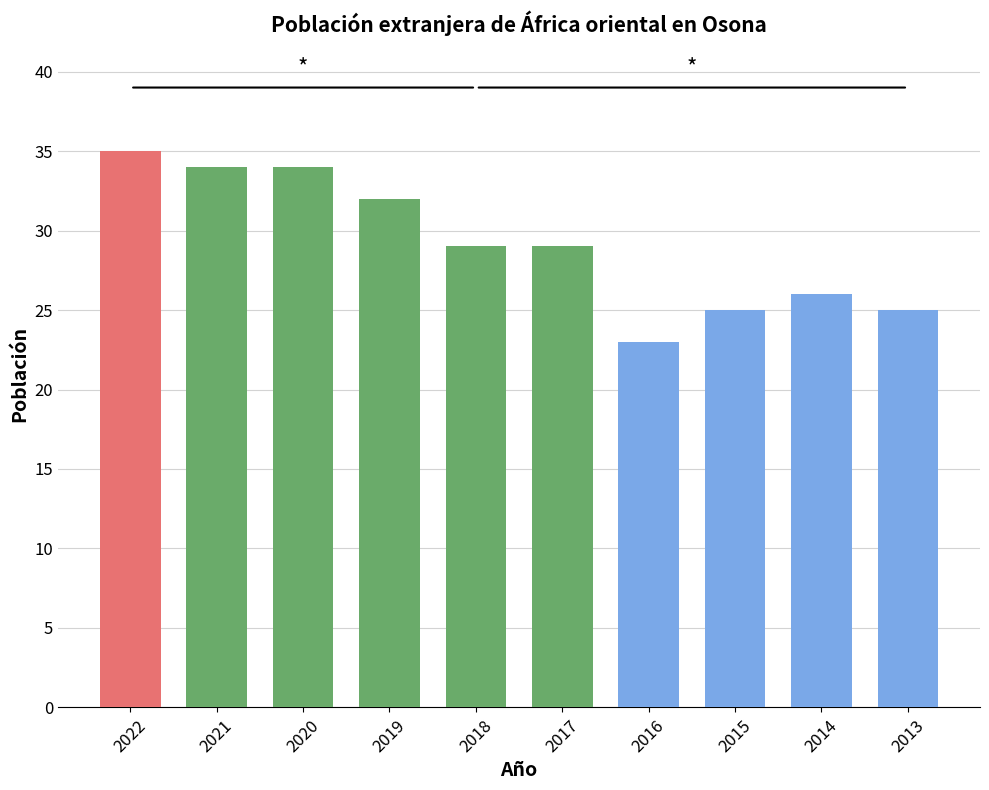

What is the difference between the maximum and minimum values?

12